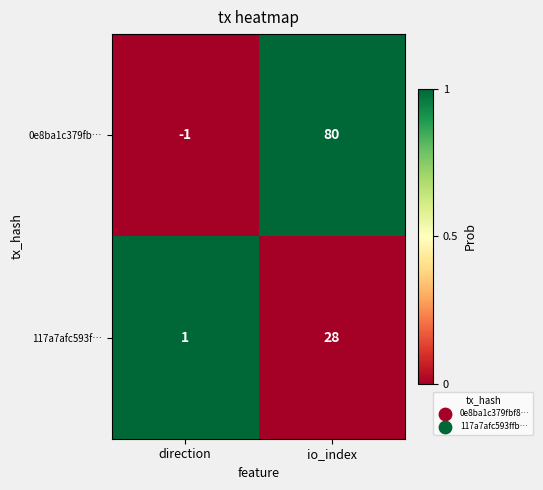

At which label is 0e8ba1c379fb… closest to 39?

direction